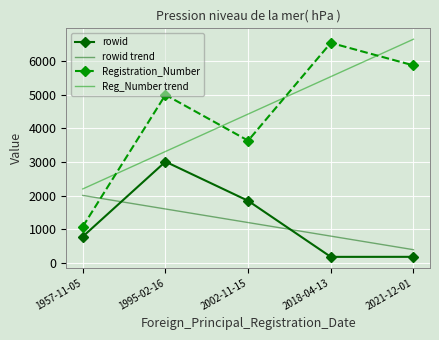

Which series has the widest spread of values?

Registration_Number